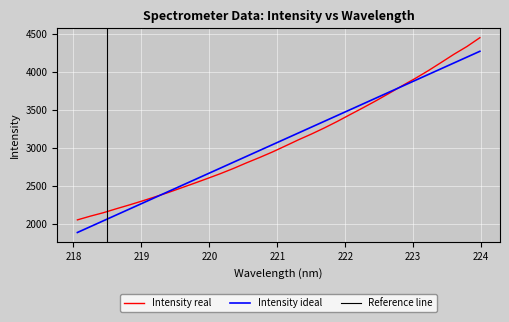

What is the lowest value of the Intensity real series?

2054.4